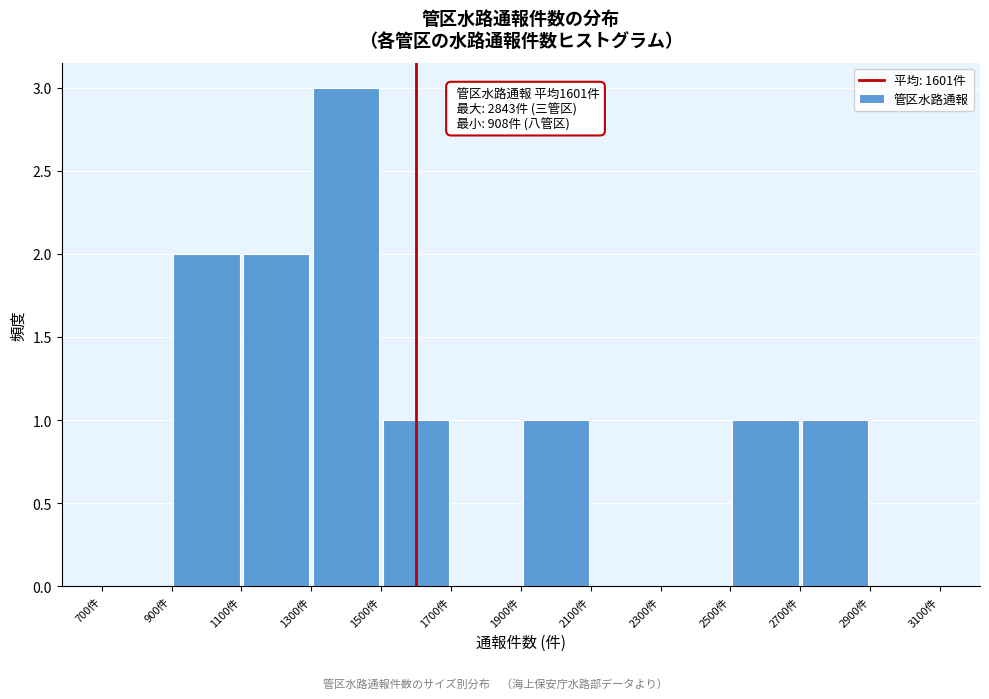

Which range on the x-axis has the tallest bar?

1300 to 1500